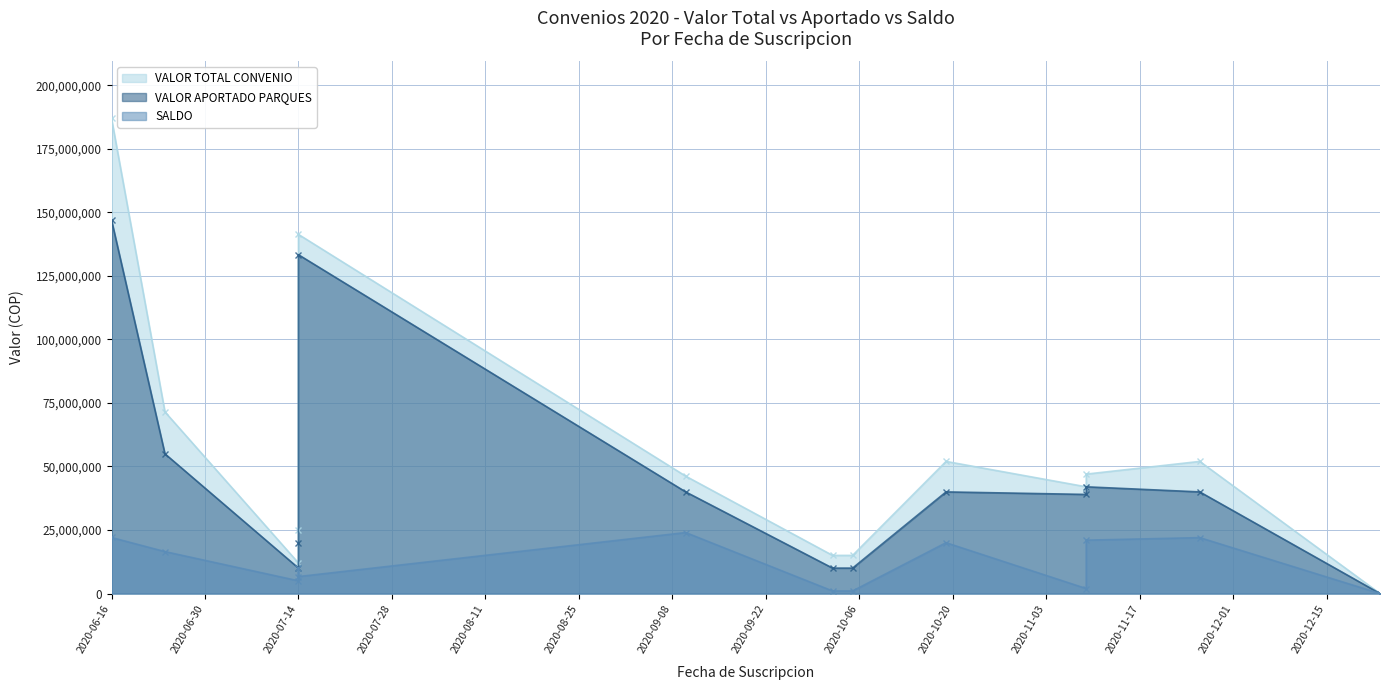

Rank the series by their maximum value, from lowest to highest.

SALDO, VALOR APORTADO PARQUES, VALOR TOTAL CONVENIO